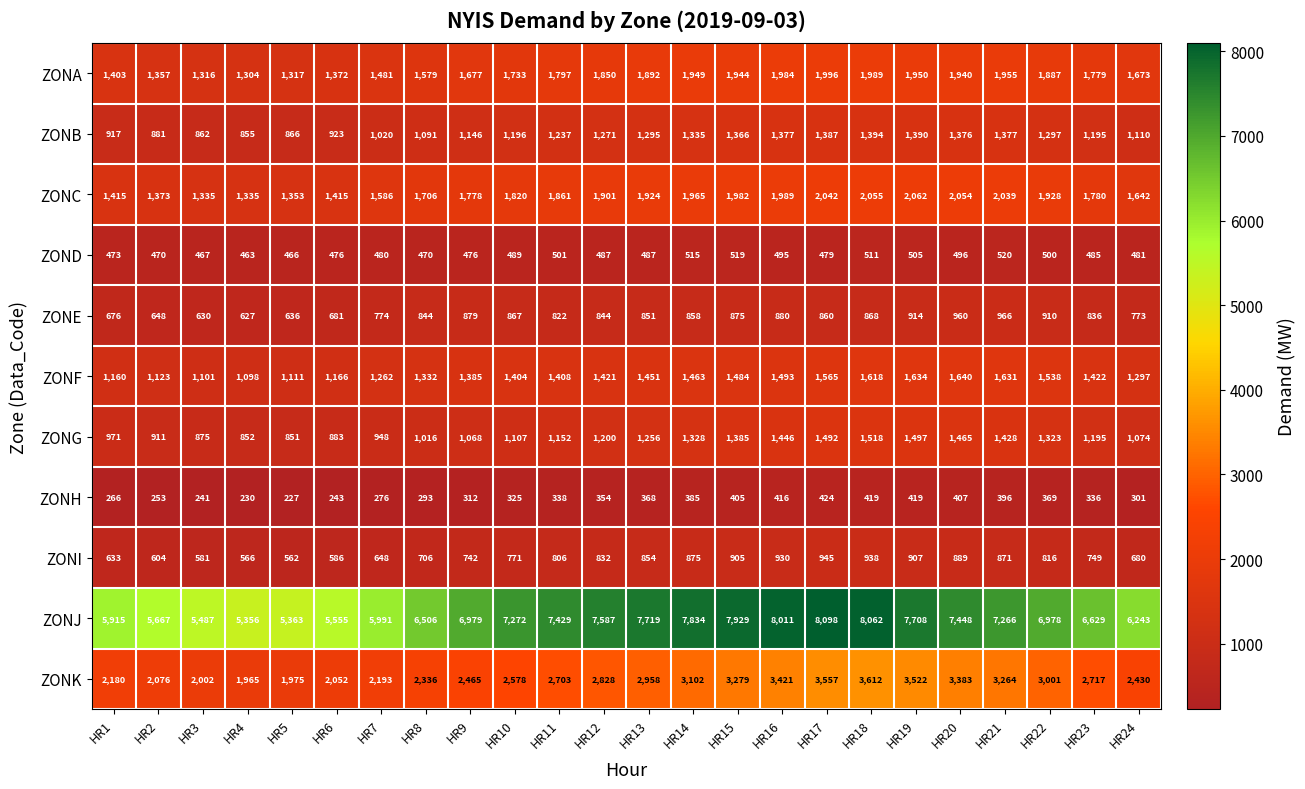

What value does the ZONE series have at HR1, to the nearest 50?

700